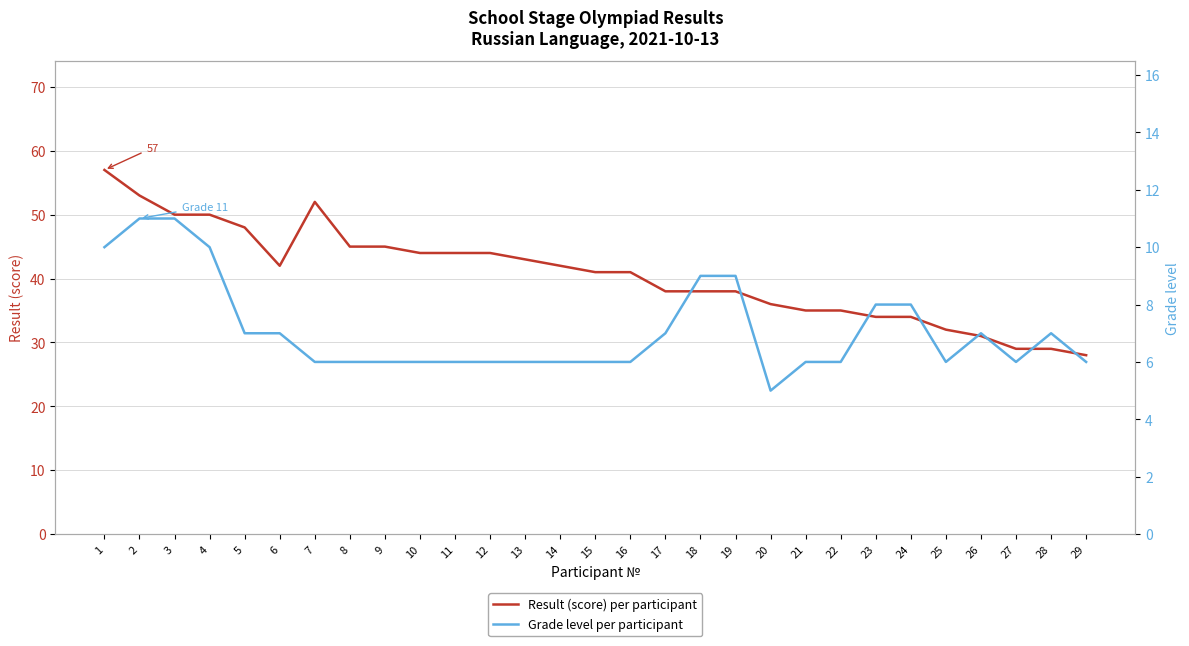

Is it true that Grade level per participant equals 6 at 7?

True